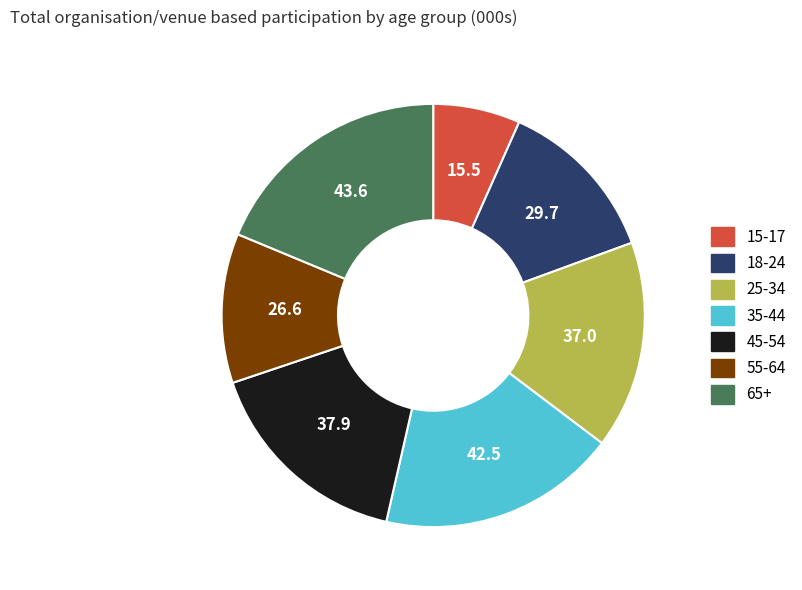

True or false: 18-24 accounts for 13% of the total.

True